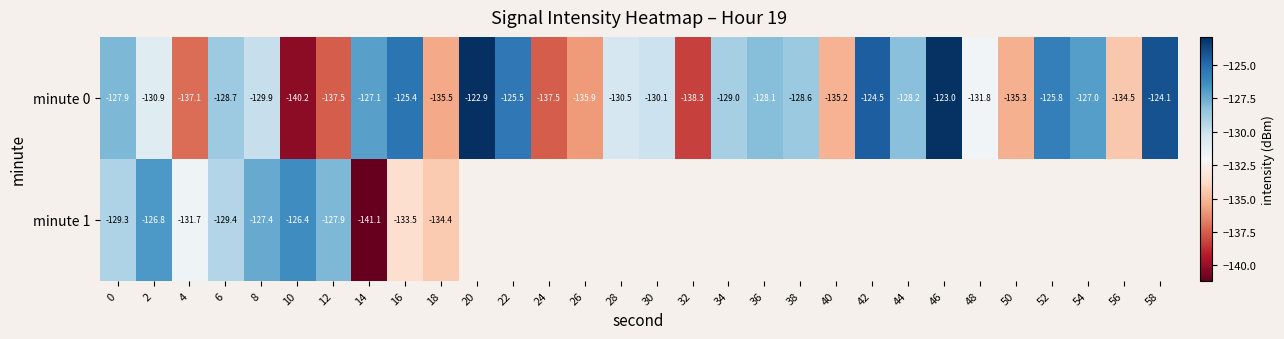

Which series has the largest range (max minus min)?

minute 0